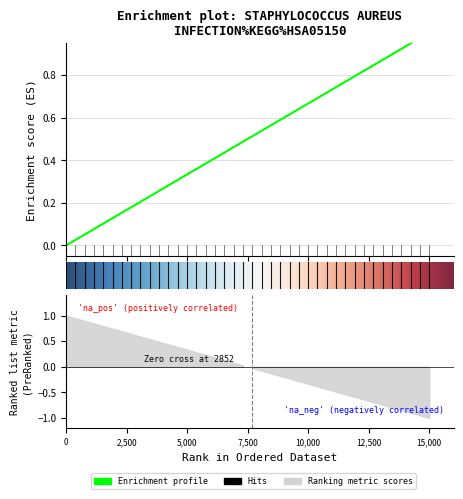

Reading left to right, extract all data points from this chart.

0.0	0.0	0.1	0.1	0.1	0.1	0.2	0.2	0.2	0.2	0.3	0.3	0.3	0.3	0.4	0.4	0.4	0.4	0.5	0.5	0.5	0.5	0.6	0.6	0.6	0.6	0.7	0.7	0.7	0.7	0.8	0.8	0.8	0.8	0.9	0.9	0.9	0.9	1.0	1.0